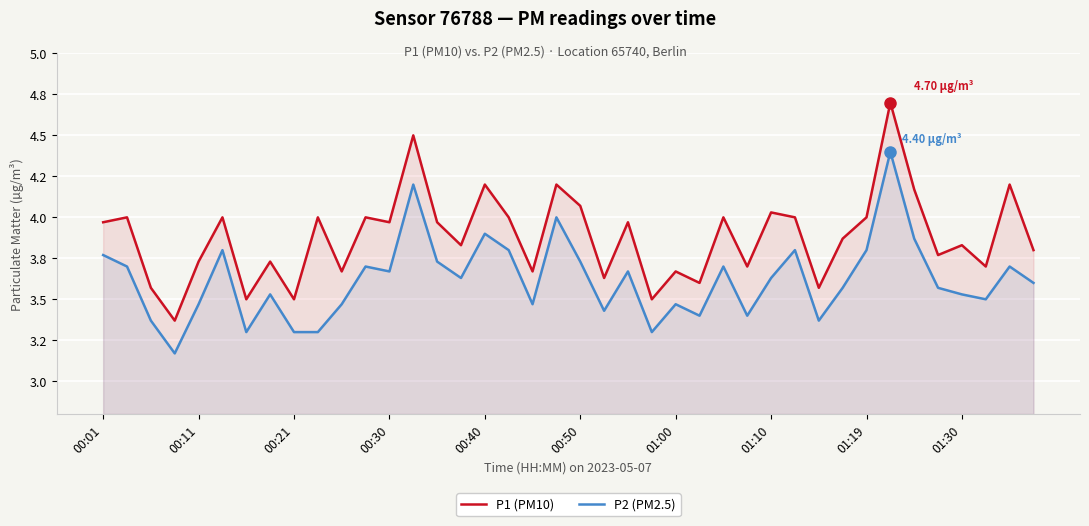

At 00:30, list the series in order from smallest to largest.

P2 (PM2.5), P1 (PM10)